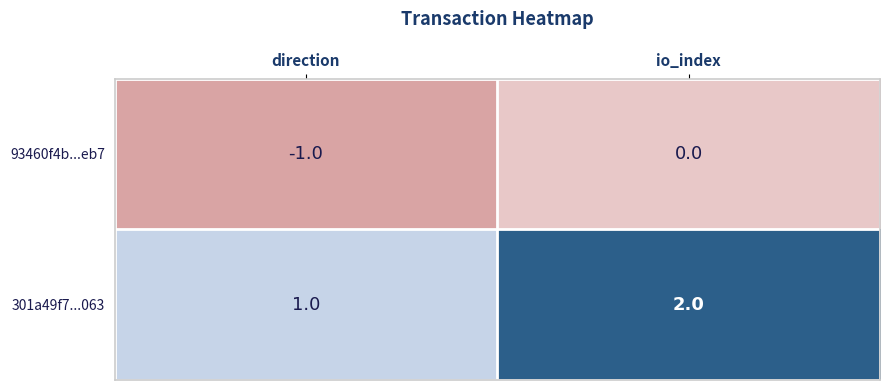

Reading left to right, extract all data points from this chart.

93460f4b...eb7: -1	0
301a49f7...063: 1	2